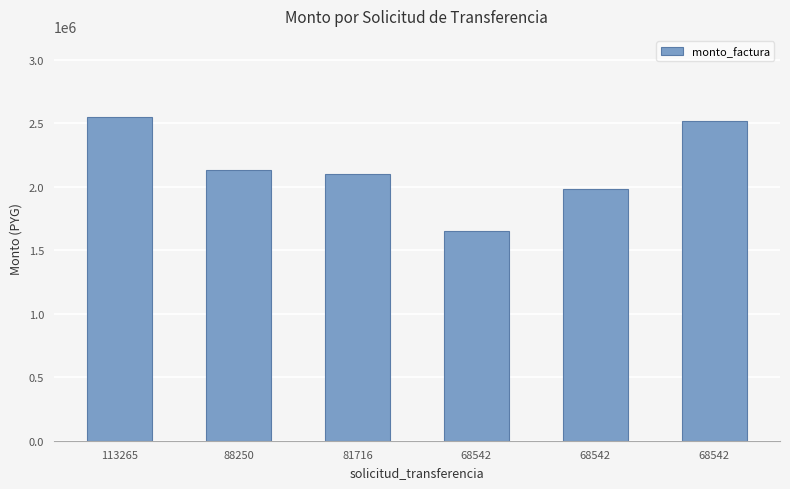

What is the maximum value shown in the chart?

2550000